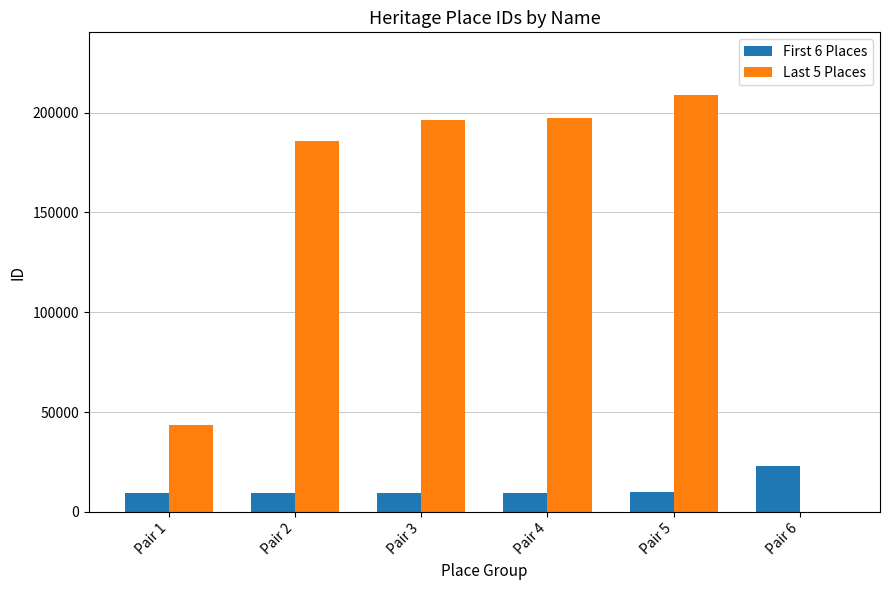

True or false: Last 5 Places has a value of 63576 at Pair 2.

False